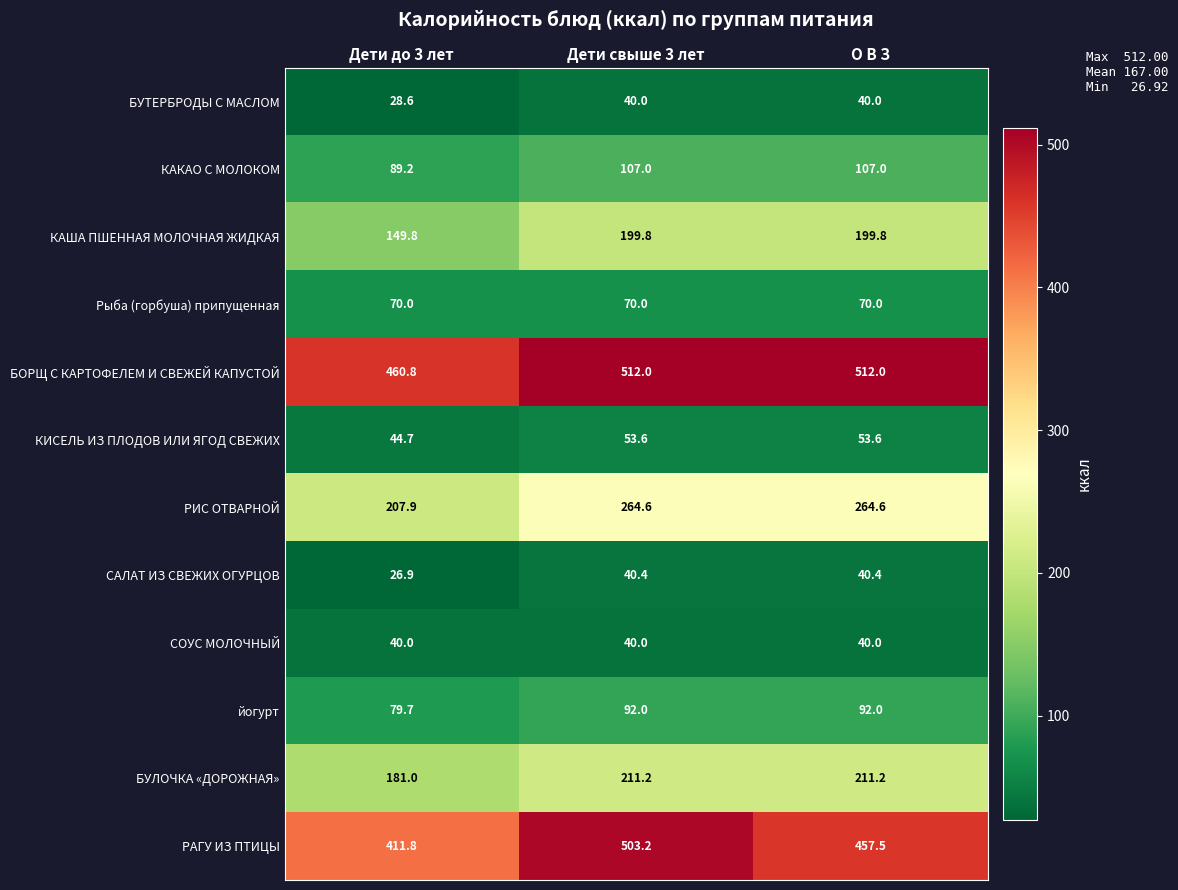

Rank the series at Дети до 3 лет from lowest to highest value.

САЛАТ ИЗ СВЕЖИХ ОГУРЦОВ, БУТЕРБРОДЫ С МАСЛОМ, СОУС МОЛОЧНЫЙ, КИСЕЛЬ ИЗ ПЛОДОВ ИЛИ ЯГОД СВЕЖИХ, Рыба (горбуша) припущенная, йогурт, КАКАО С МОЛОКОМ, КАША ПШЕННАЯ МОЛОЧНАЯ ЖИДКАЯ, БУЛОЧКА «ДОРОЖНАЯ», РИС ОТВАРНОЙ, РАГУ ИЗ ПТИЦЫ, БОРЩ С КАРТОФЕЛЕМ И СВЕЖЕЙ КАПУСТОЙ